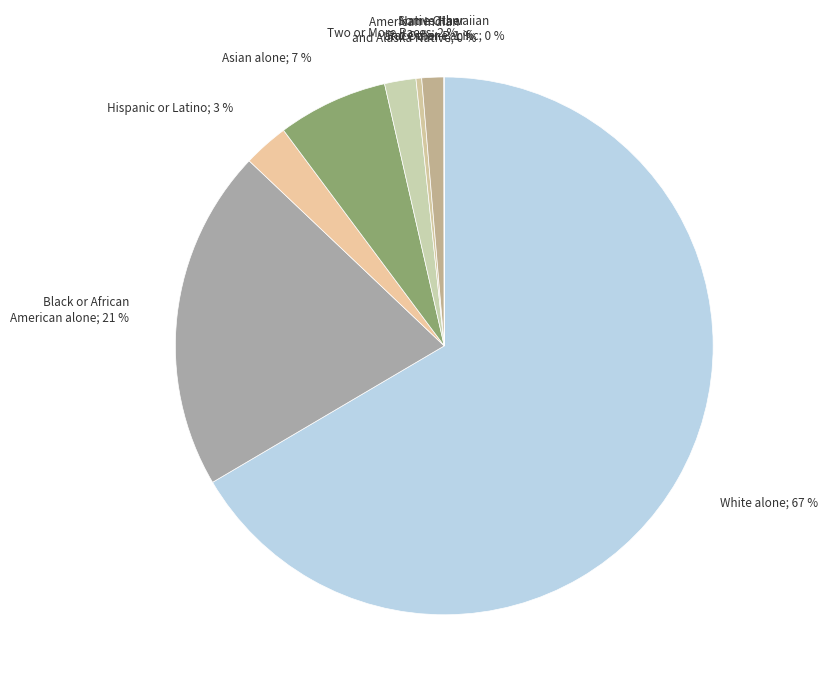

Does any single category account for the majority?

Yes